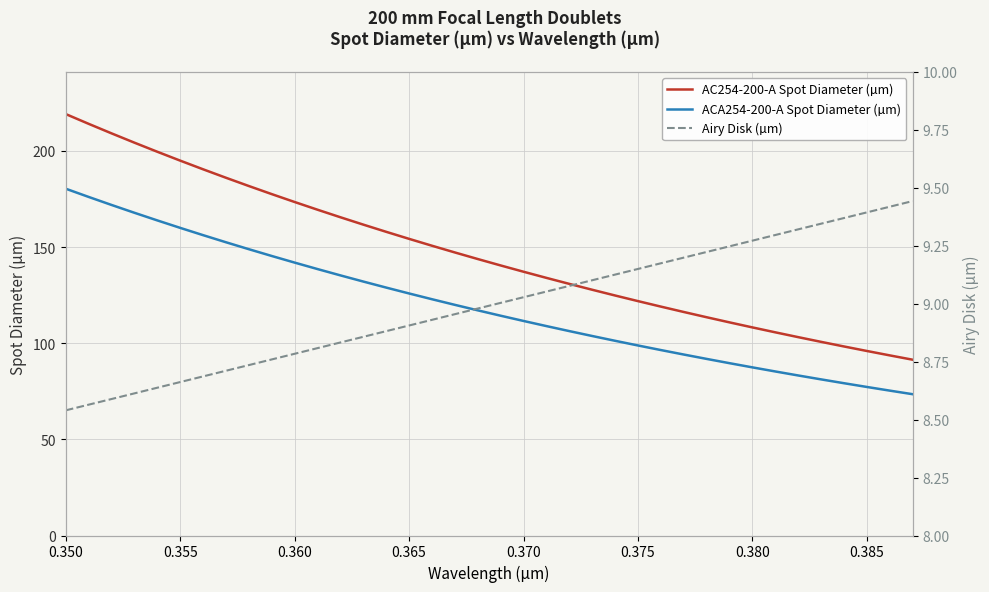

True or false: AC254-200-A Spot Diameter (µm) and ACA254-200-A Spot Diameter (µm) intersect in this chart.

False